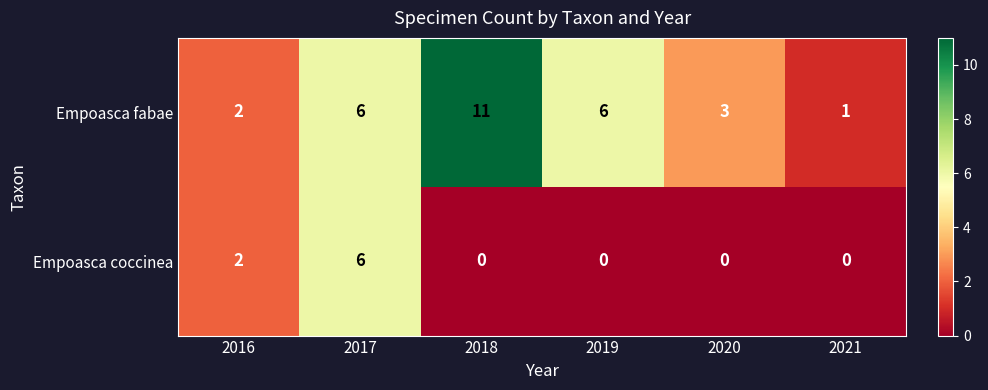

Which series changed the most between 2017 and 2020?

Empoasca coccinea